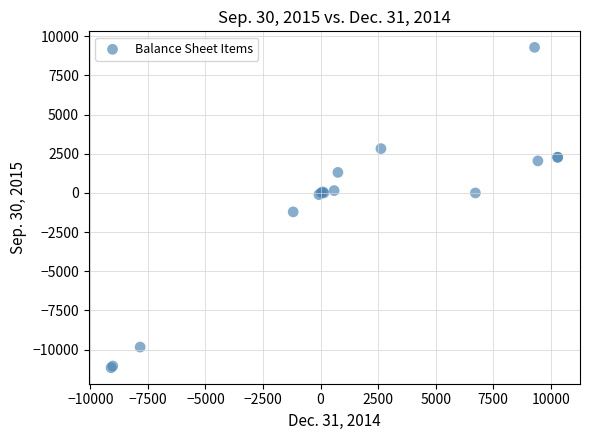

What Y value in the scatter plot is closest to -931?

-1209